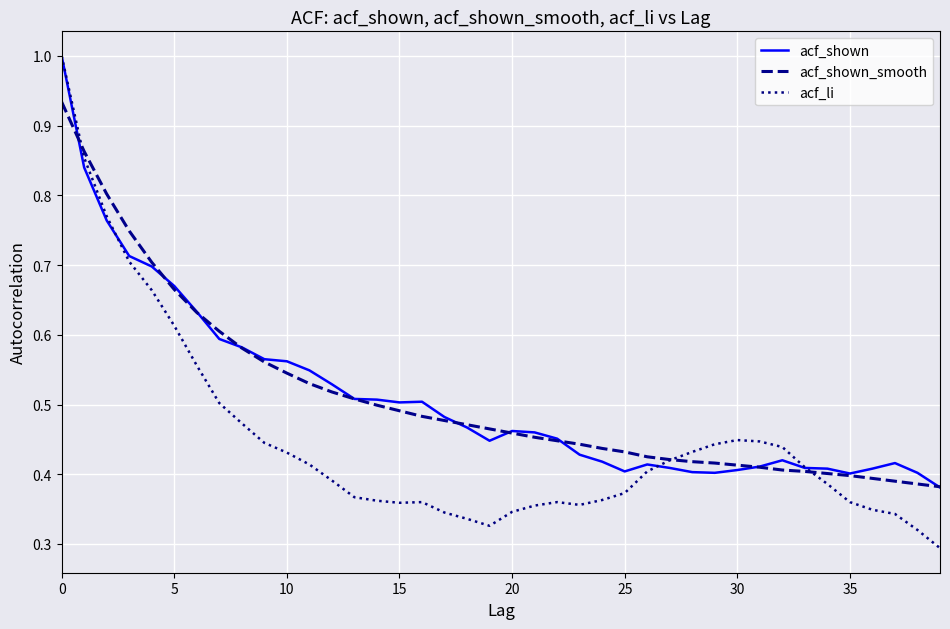

What are all the series names shown in the legend?

acf_shown, acf_shown_smooth, acf_li